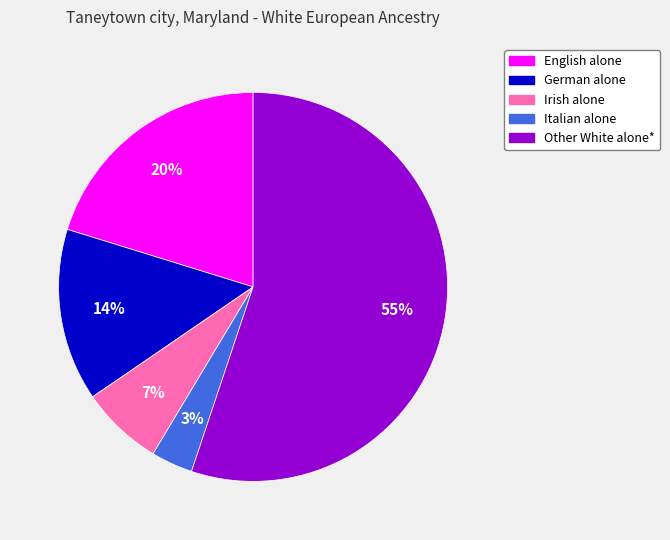

Approximately how many times larger is the value at Irish alone compared to German alone?

0.5